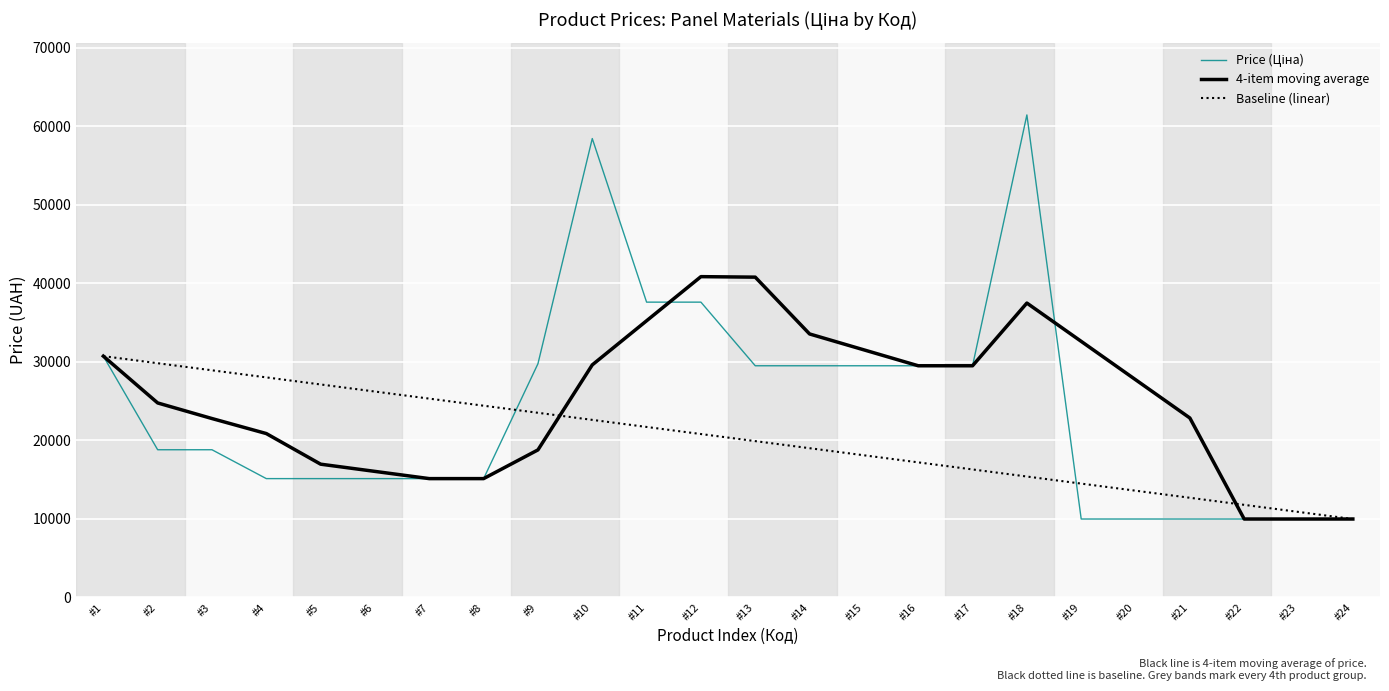

Is the value of Baseline (linear) at #16 greater than the value of 4-item moving average at #12?

No